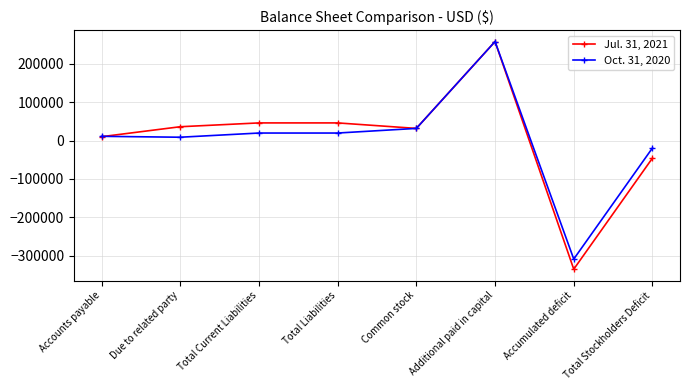

At which category is the sum across all series the highest?

Additional paid in capital